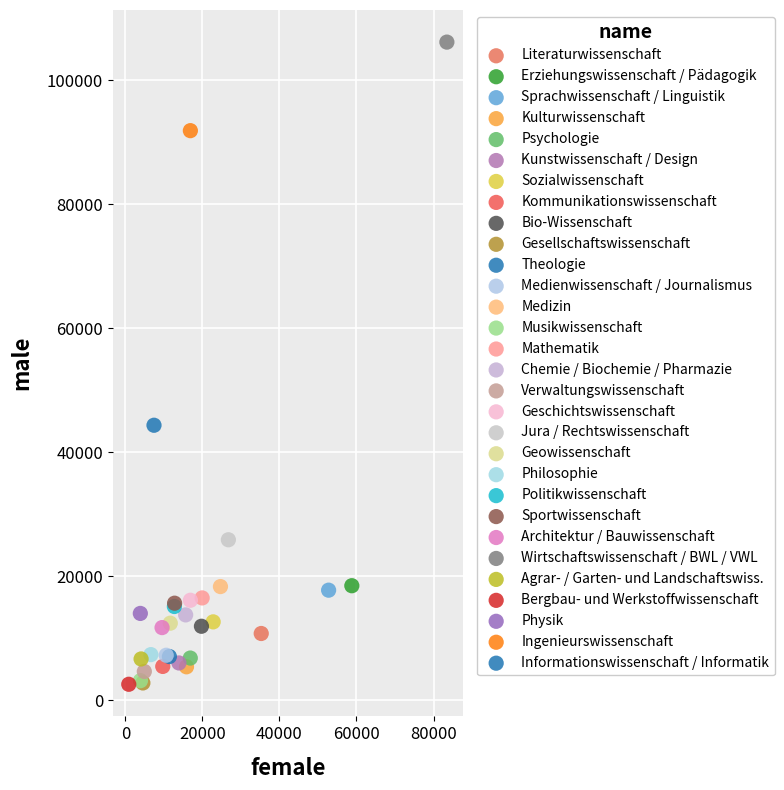

What are all the series names shown in the legend?

Literaturwissenschaft, Erziehungswissenschaft / Pädagogik, Sprachwissenschaft / Linguistik, Kulturwissenschaft, Psychologie, Kunstwissenschaft / Design, Sozialwissenschaft, Kommunikationswissenschaft, Bio-Wissenschaft, Gesellschaftswissenschaft, Theologie, Medienwissenschaft / Journalismus, Medizin, Musikwissenschaft, Mathematik, Chemie / Biochemie / Pharmazie, Verwaltungswissenschaft, Geschichtswissenschaft, Jura / Rechtswissenschaft, Geowissenschaft, Philosophie, Politikwissenschaft, Sportwissenschaft, Architektur / Bauwissenschaft, Wirtschaftswissenschaft / BWL / VWL, Agrar- / Garten- und Landschaftswiss., Bergbau- und Werkstoffwissenschaft, Physik, Ingenieurswissenschaft, Informationswissenschaft / Informatik